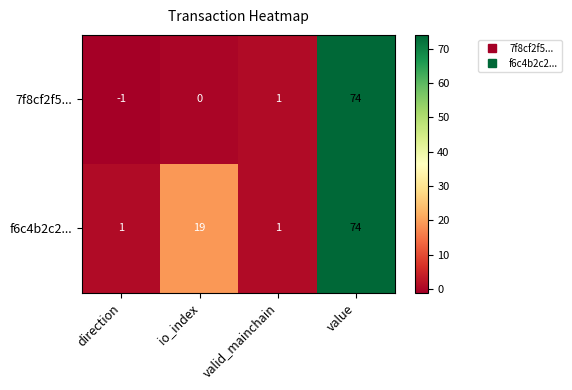

At how many categories does at least one series exceed 34?

1